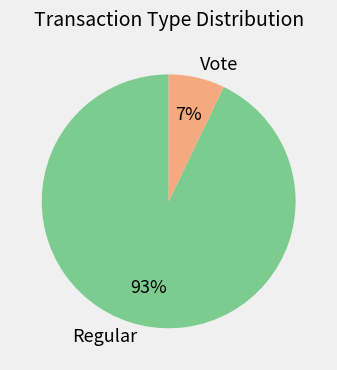

Combined, do Vote and Regular account for over 50%?

Yes